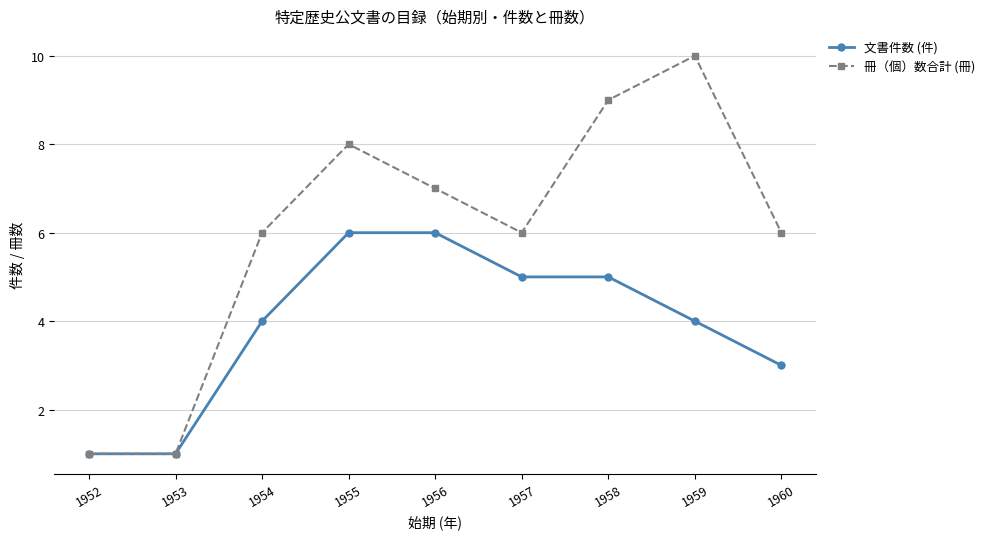

Reading left to right, transcribe all the data shown in this chart.

文書件数 (件): 1952=1	1953=1	1954=4	1955=6	1956=6	1957=5	1958=5	1959=4	1960=3
冊（個）数合計 (冊): 1952=1	1953=1	1954=6	1955=8	1956=7	1957=6	1958=9	1959=10	1960=6